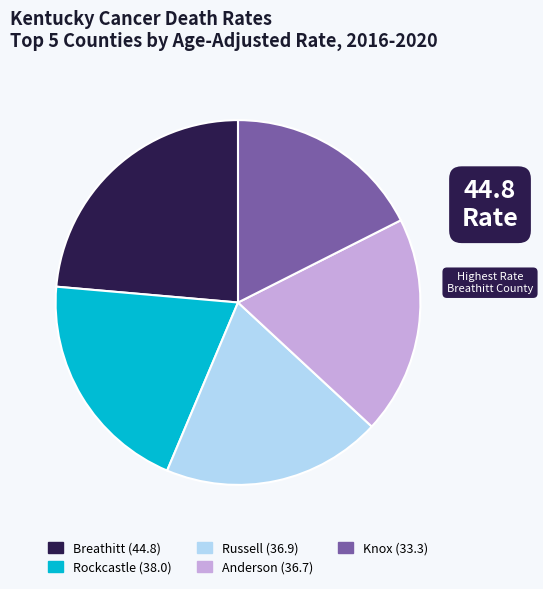

Is there any slice that represents more than half of the pie?

No